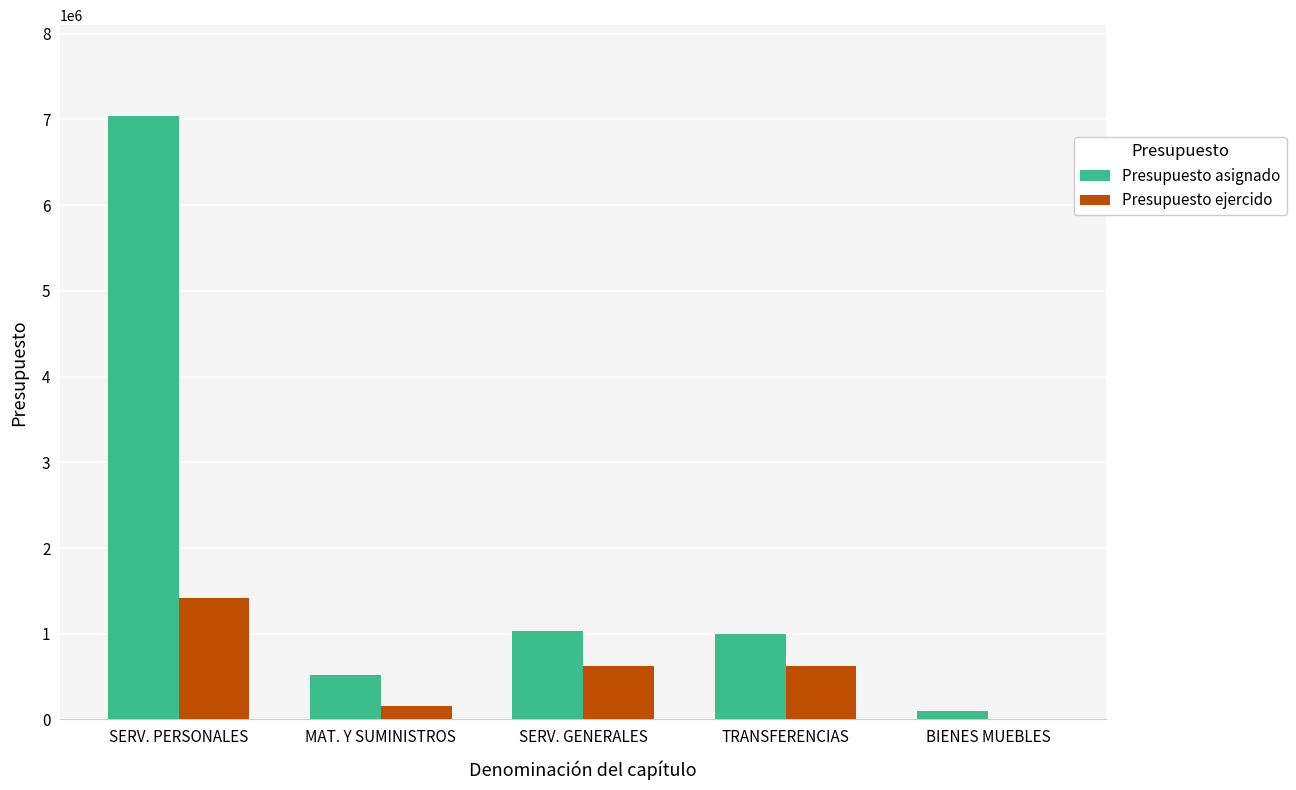

Which series has the largest total across all categories?

Presupuesto asignado